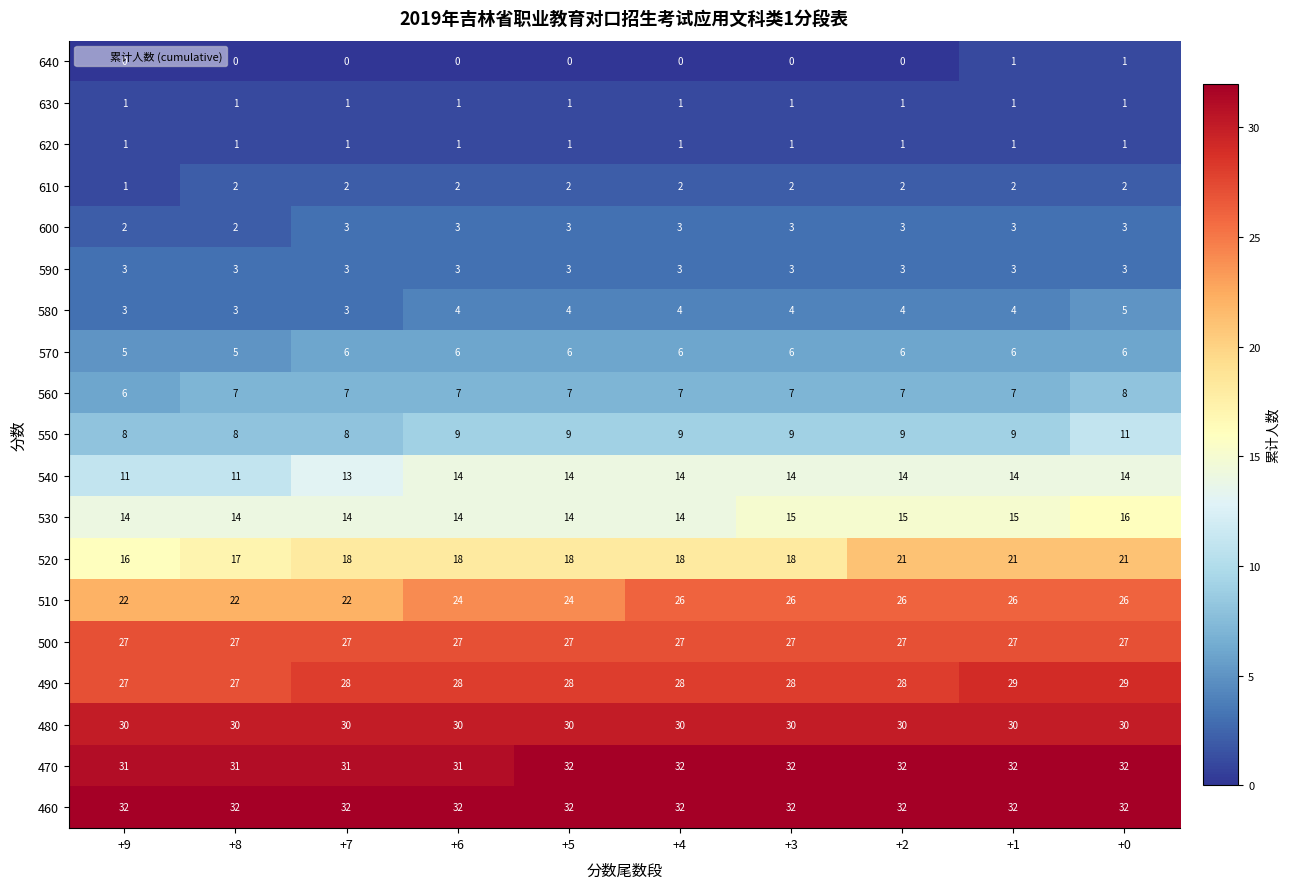

What is the difference between the highest and lowest values at +6?

32